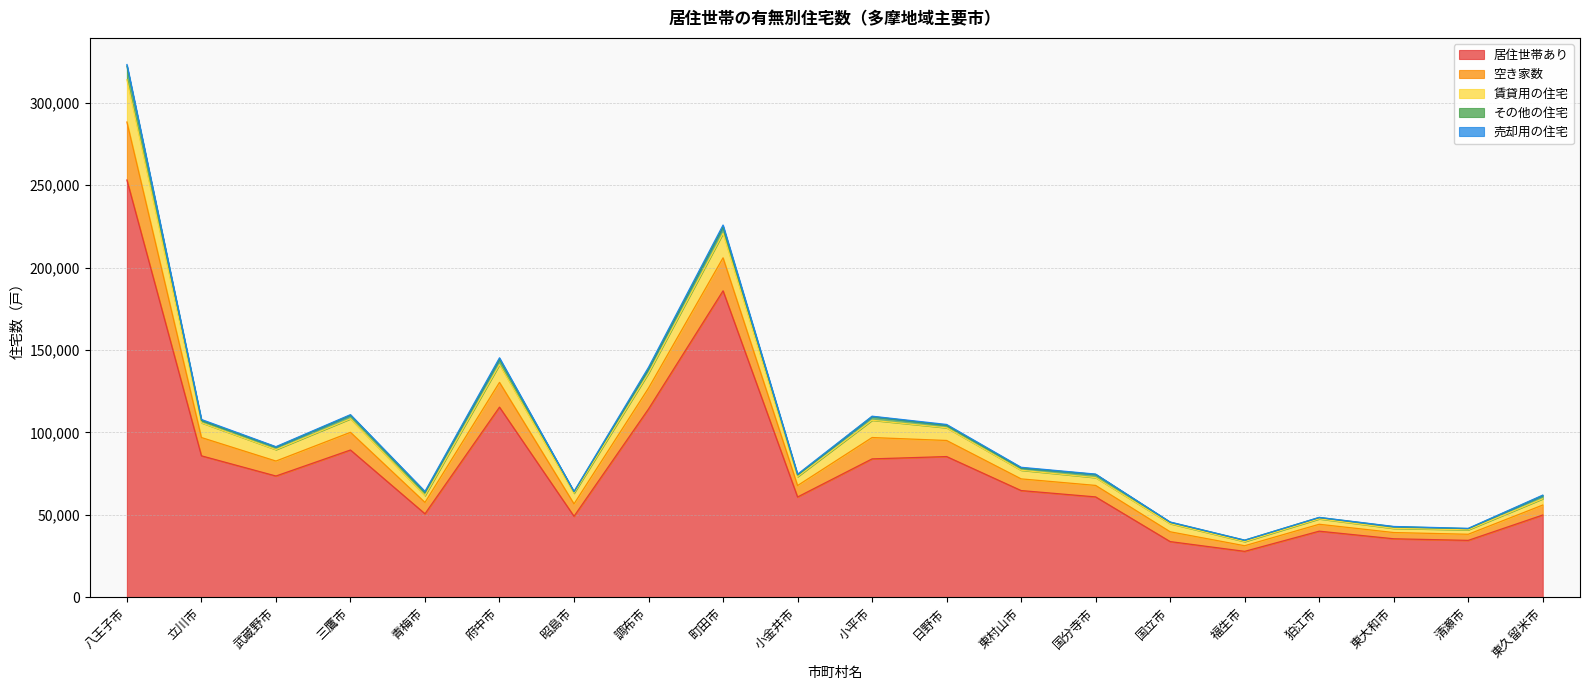

At which label is 賃貸用の住宅 closest to 14085?

町田市